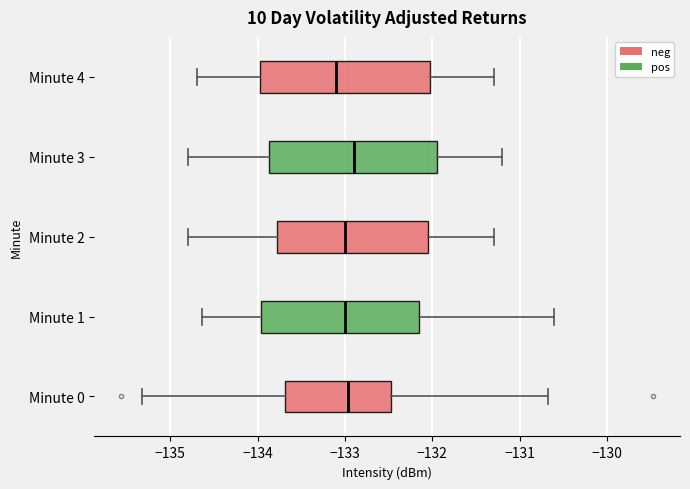

Reading bottom to top, read every box against the x-axis: the position of its median line, the range the box covers, and the ends of its whiskers. The values are not printed on the chart, so give them approximately, as read against the axis.

Minute 0: median -133.0, box -133.7 to -132.5, whiskers -135.3 to -130.7
Minute 1: median -133.0, box -134.0 to -132.1, whiskers -134.6 to -130.6
Minute 2: median -133.0, box -133.8 to -132.0, whiskers -134.8 to -131.3
Minute 3: median -132.9, box -133.9 to -131.9, whiskers -134.8 to -131.2
Minute 4: median -133.1, box -134.0 to -132.0, whiskers -134.7 to -131.3